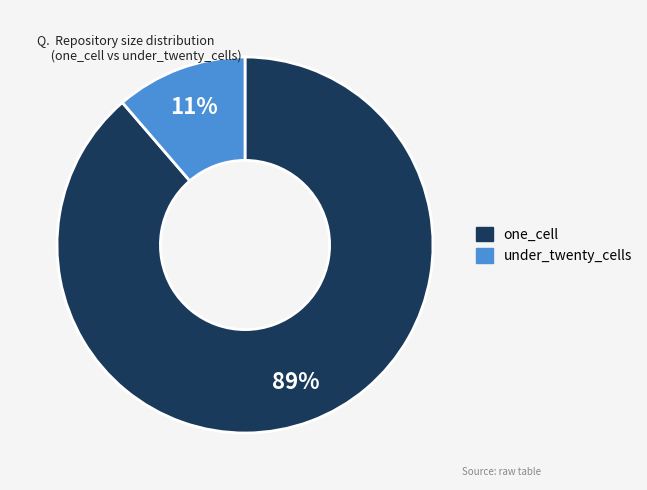

To the nearest percent, what is the average slice percentage?

50%